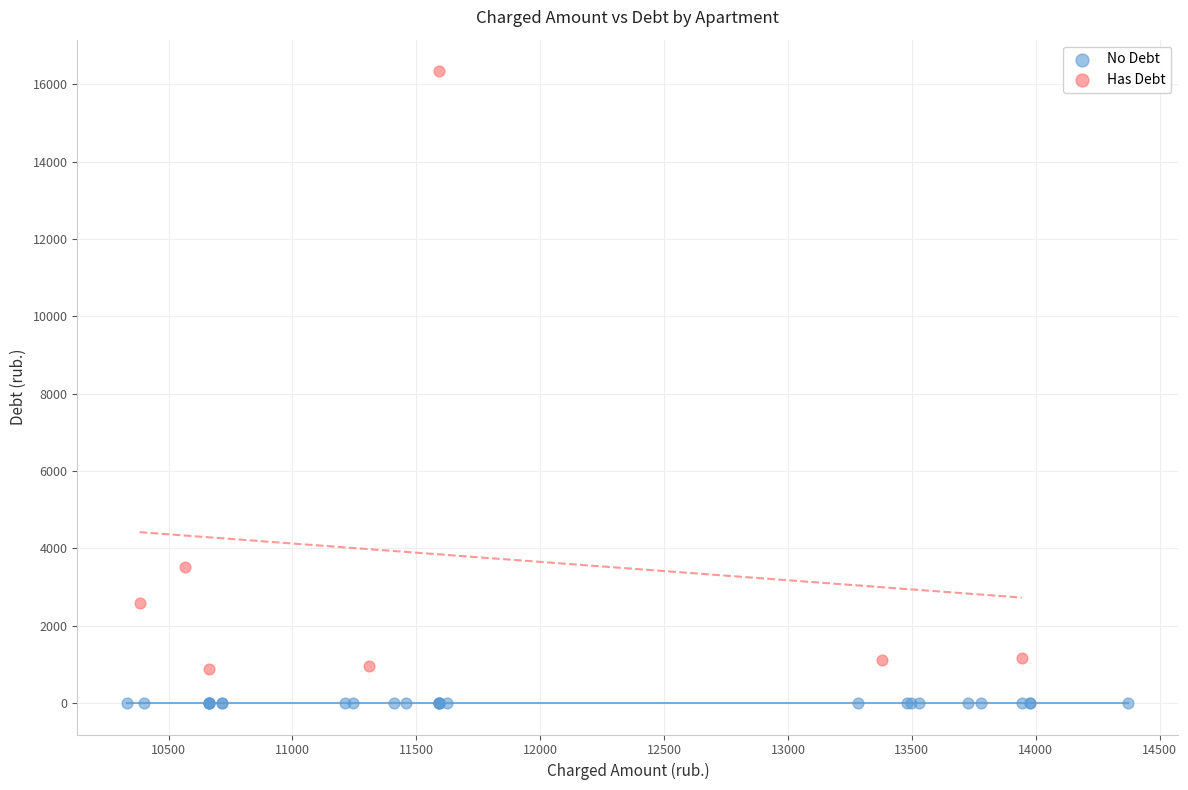

Which series reaches the minimum Y coordinate?

No Debt